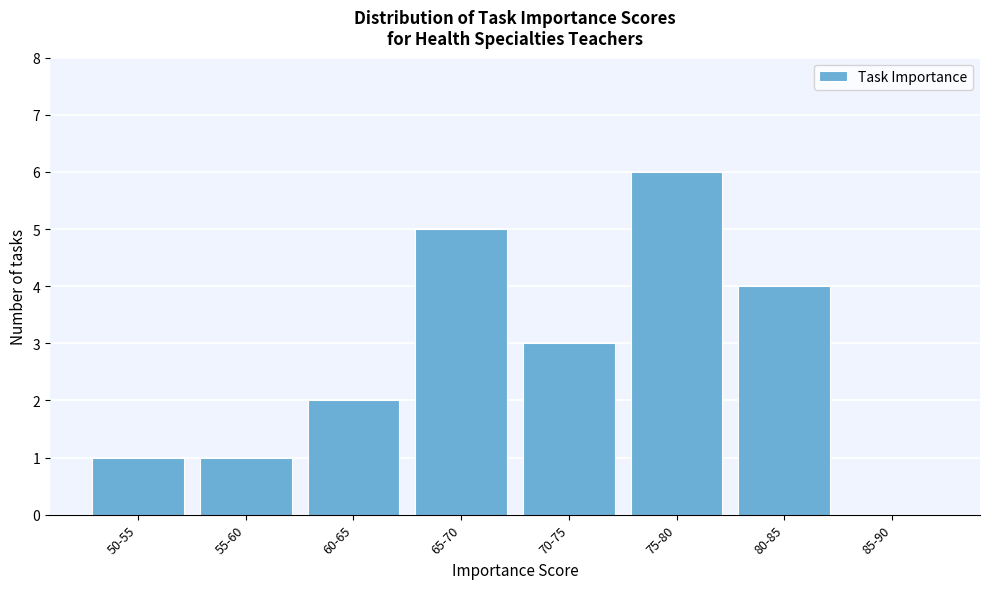

Reading left to right, extract all data points from this chart.

50-55=1	55-60=1	60-65=2	65-70=5	70-75=3	75-80=6	80-85=4	85-90=0